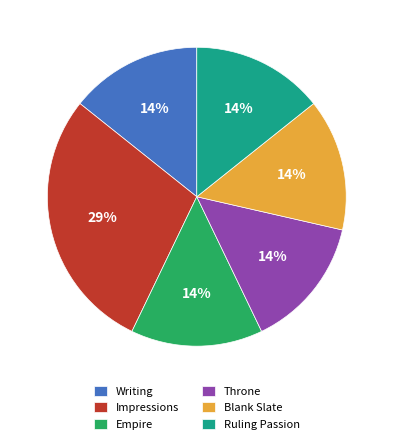

Approximately how many times larger is the value at Empire compared to Blank Slate?

1.0